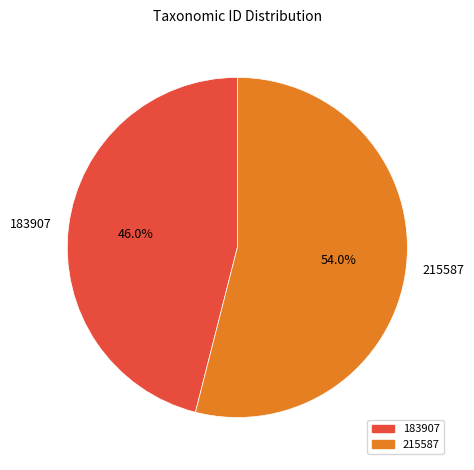

How much of the chart is everything except 215587?

46.0%